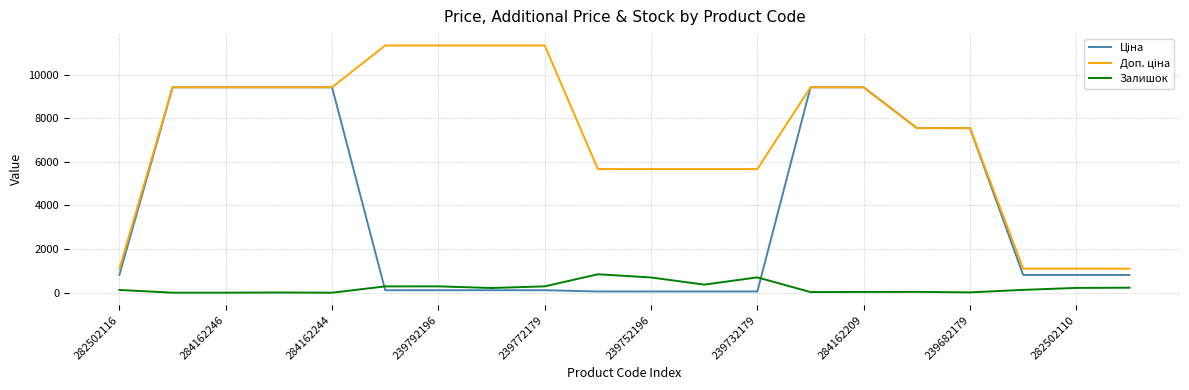

What is the maximum value shown in the chart?

11334.0